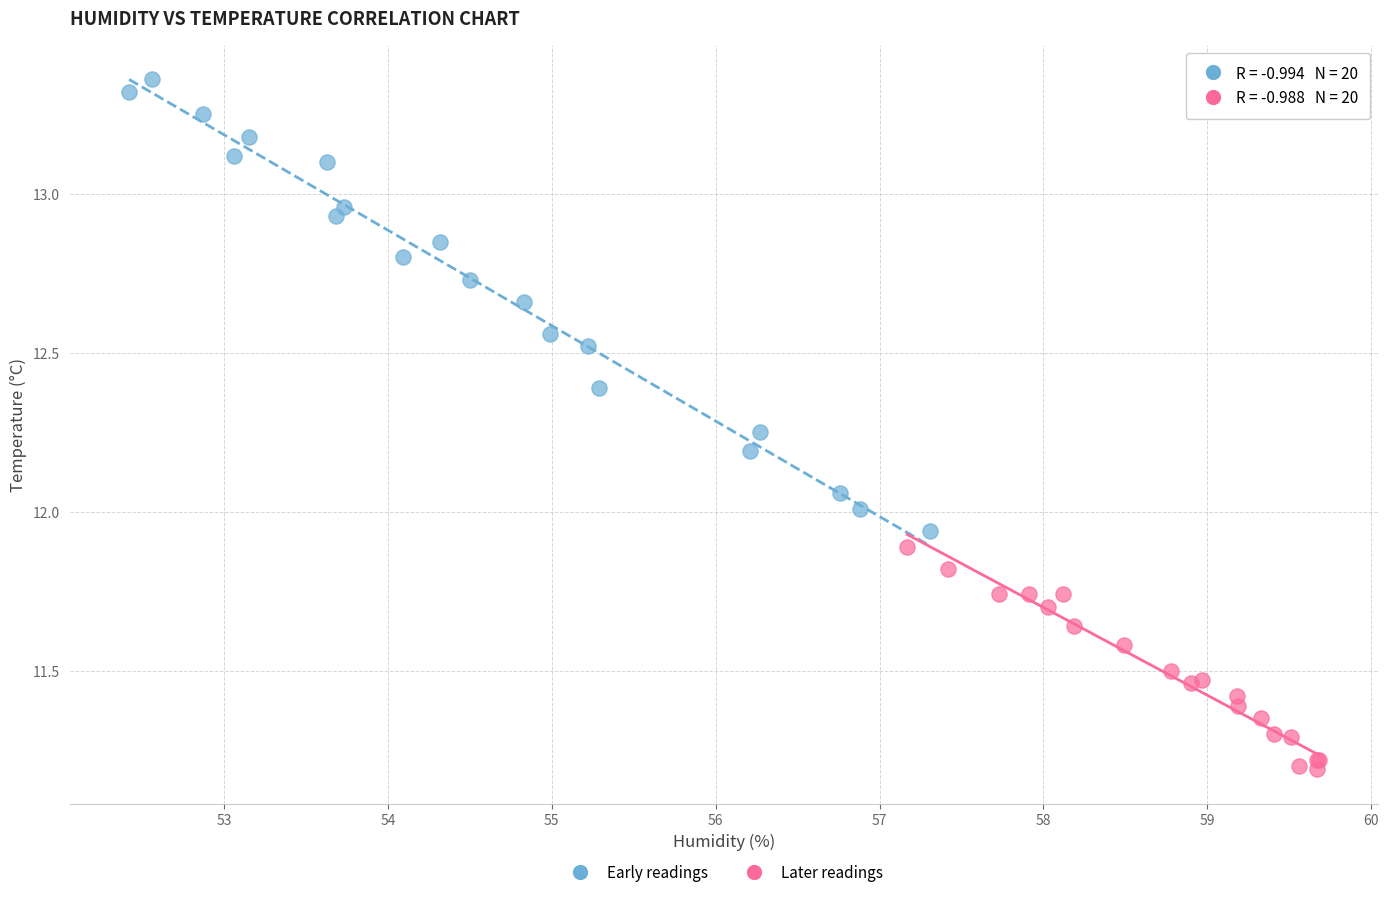

Which series has the widest spread of Y values?

Early readings